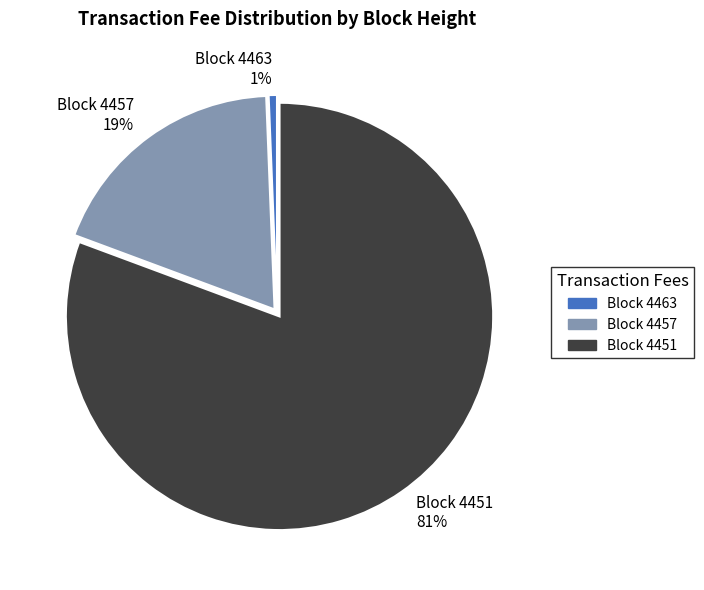

To the nearest percent, what portion does Block 4457 represent?

19%